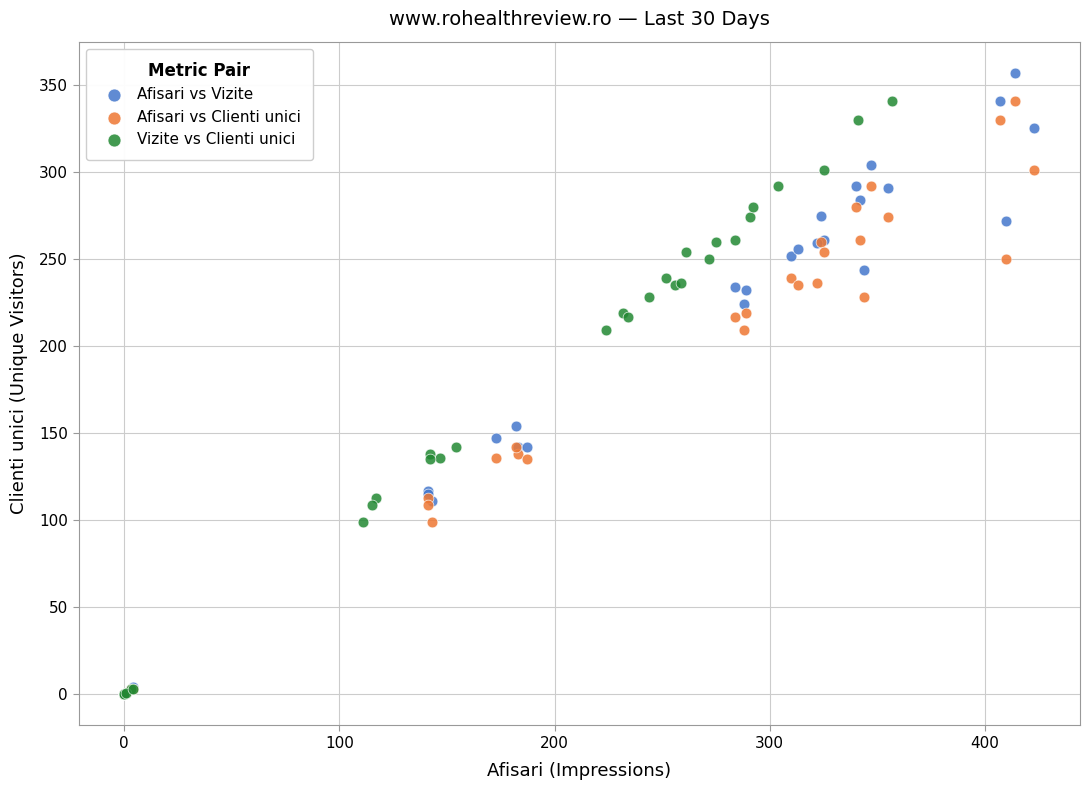

Which series has the widest spread of Y values?

Afisari vs Vizite